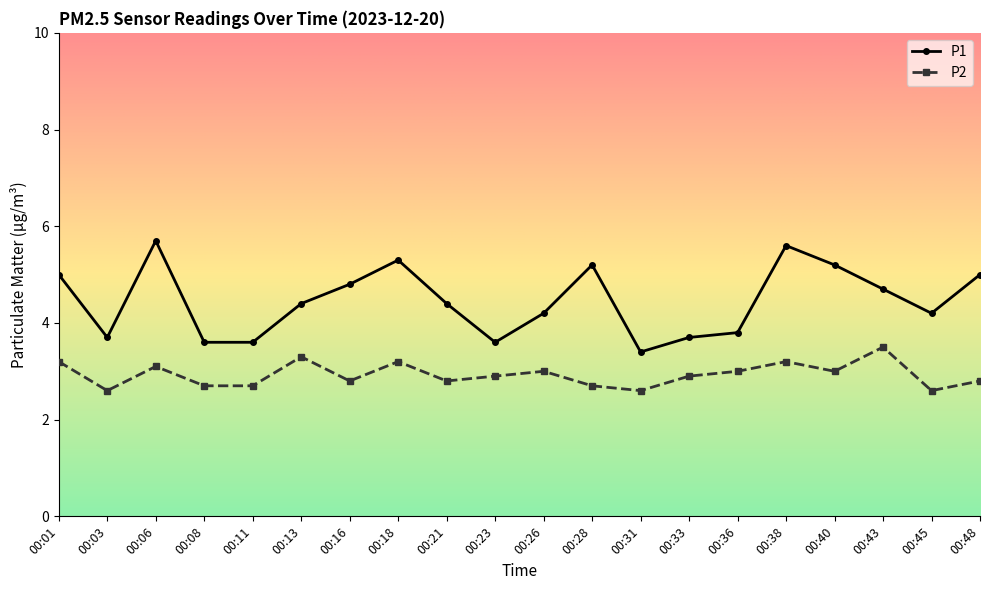

At how many categories does at least one series exceed 4?

13